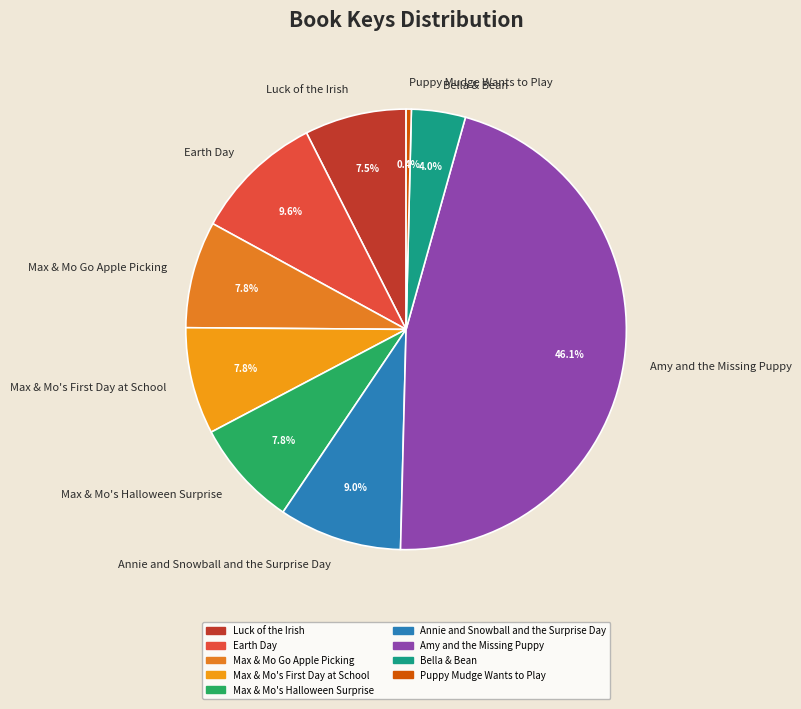

Is the sum of Max & Mo's Halloween Surprise and Bella & Bean greater than half?

No